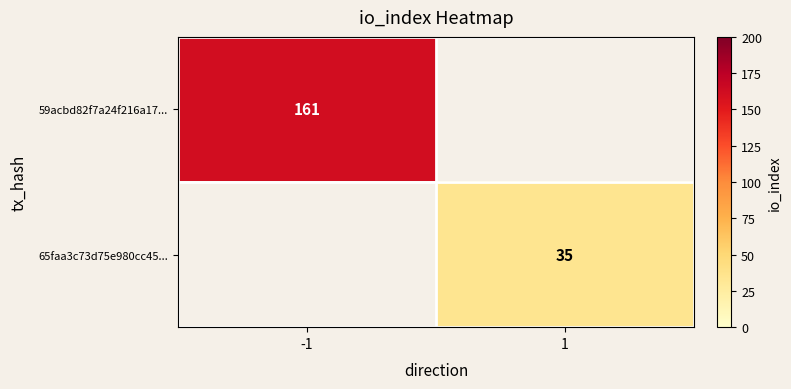

The 59acbd82f7a24f216a17... series shows 256 at -1. True or false?

False